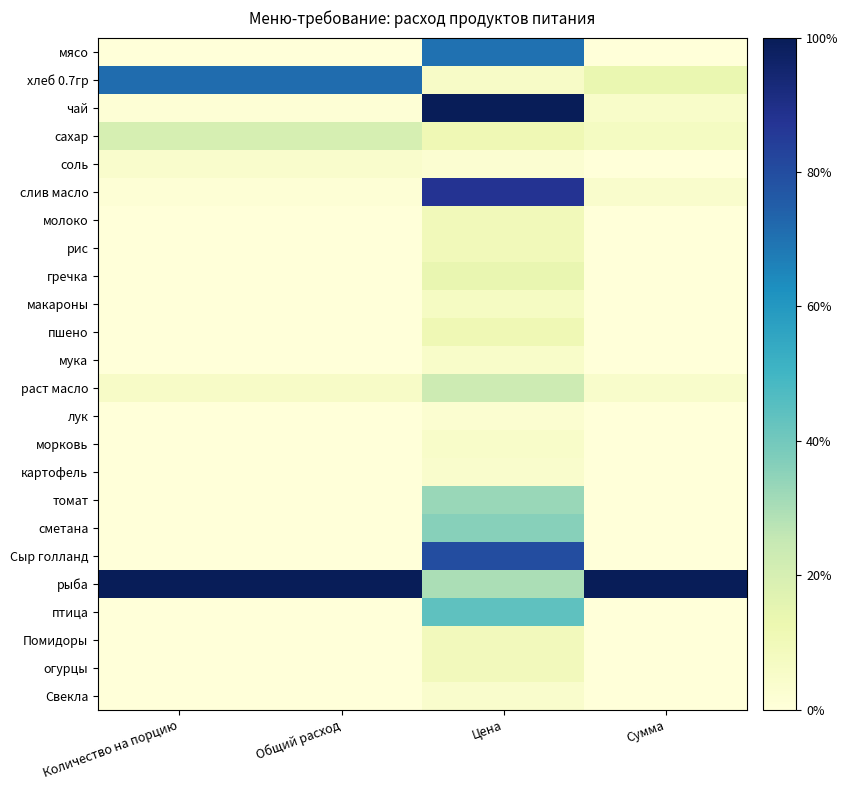

Which series has the largest total across all categories?

рыба